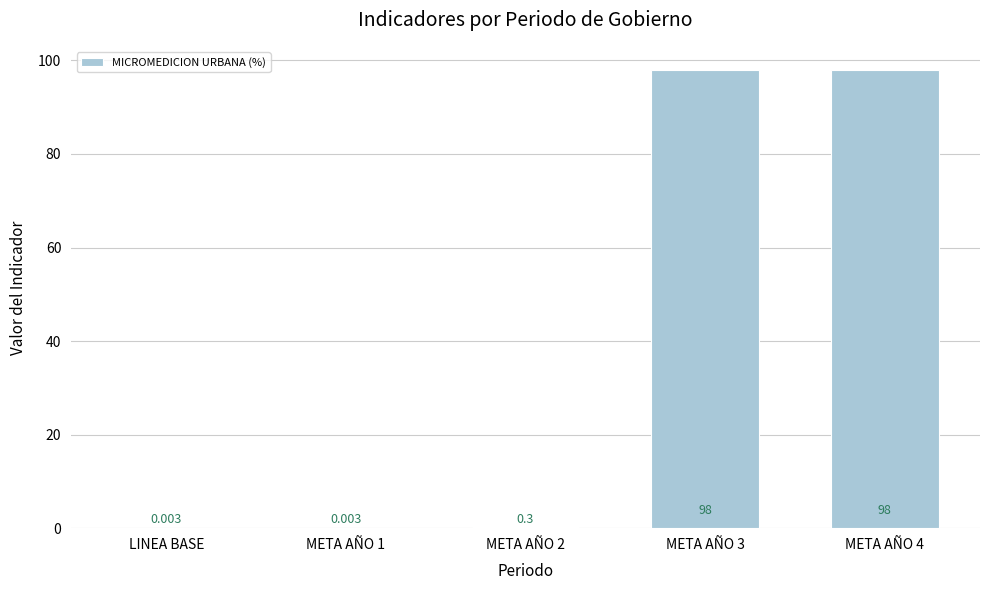

Read the value at META AÑO 3.

98.0